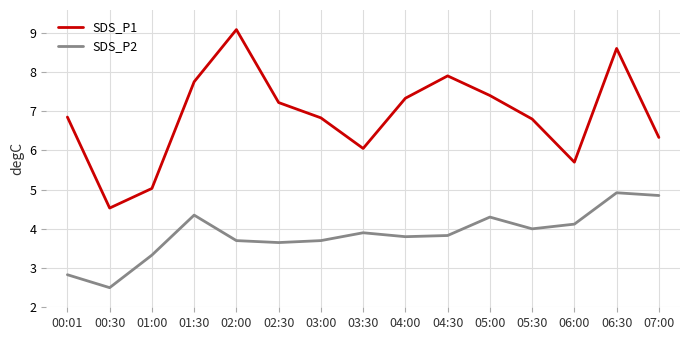

Is it true that SDS_P2 equals 2.5 at 00:30?

True